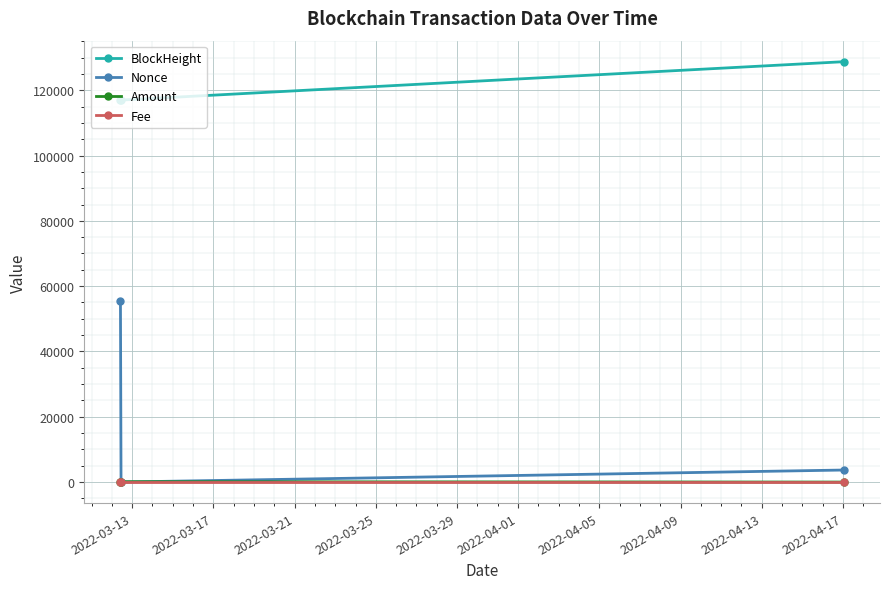

What is the value of the Nonce point at the 1st from the left?

55529.0